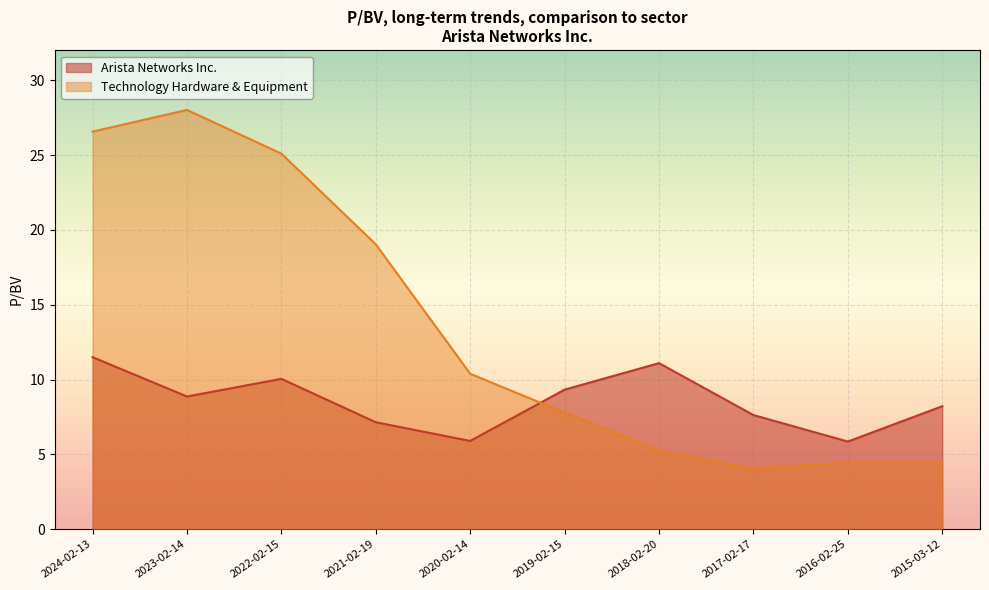

Count the number of categories in the chart.

10